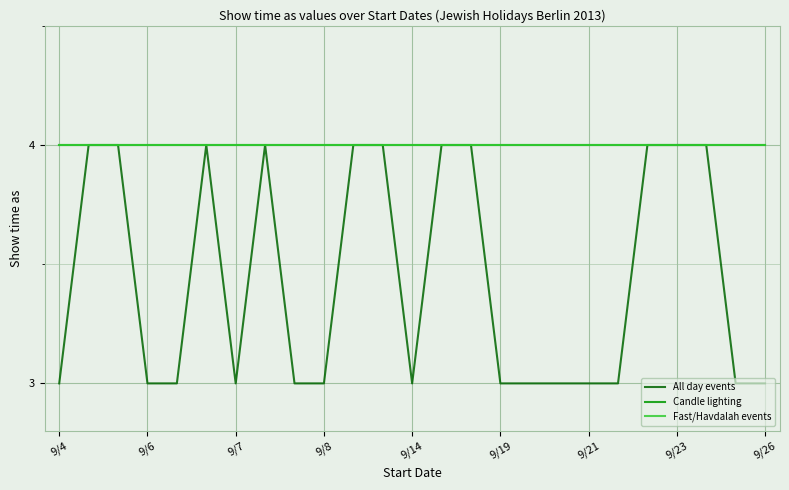

Does the chart display data point markers on the line(s)?

No